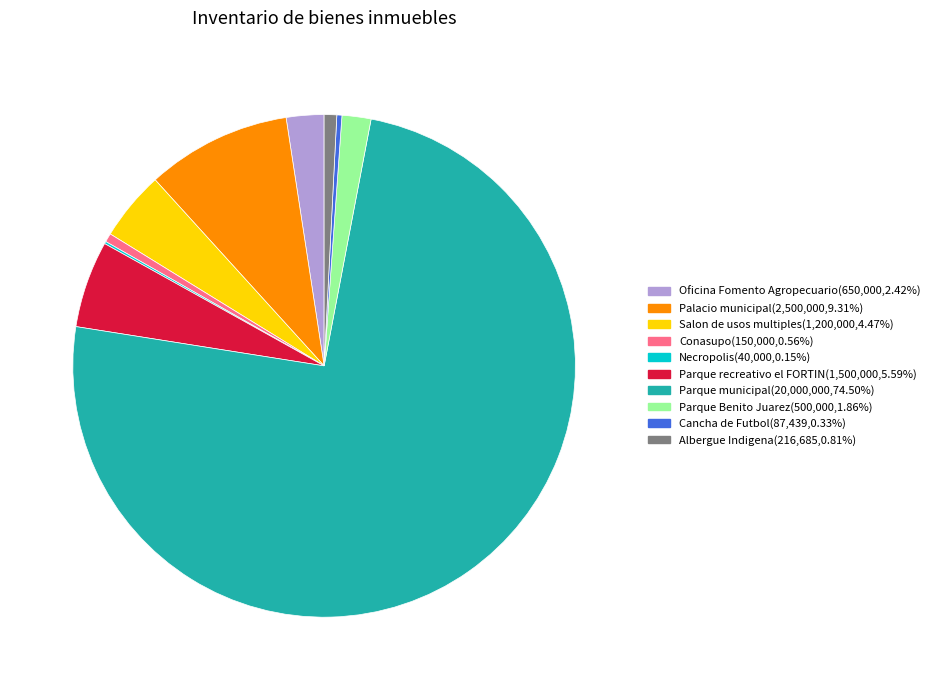

Which slice represents more than half of the pie?

Parque municipal